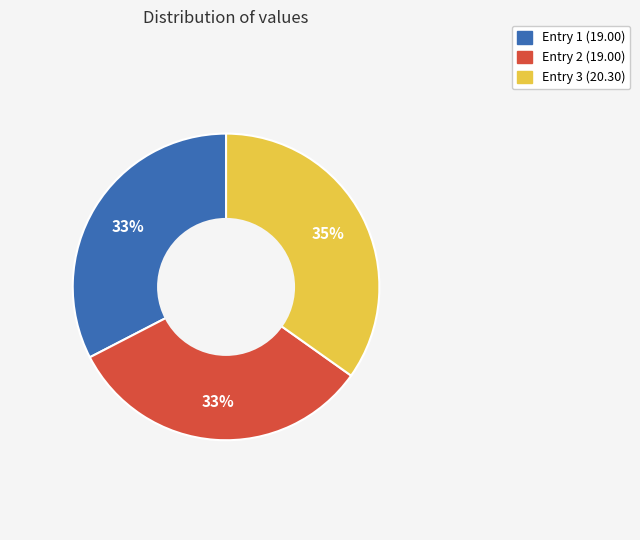

To the nearest percent, what is the combined percentage of Entry 1 (19.00) and Entry 3 (20.30)?

67%